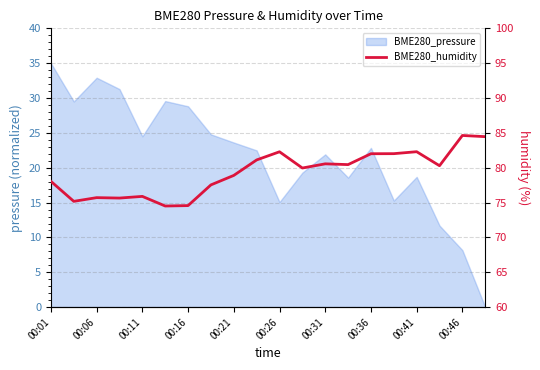

Reading left to right, list all the values displayed in this chart.

78.0	75.2	75.7	75.7	75.9	74.5	74.6	77.5	78.9	81.1	82.3	80.0	80.6	80.5	82.0	82.0	82.3	80.3	84.6	84.5